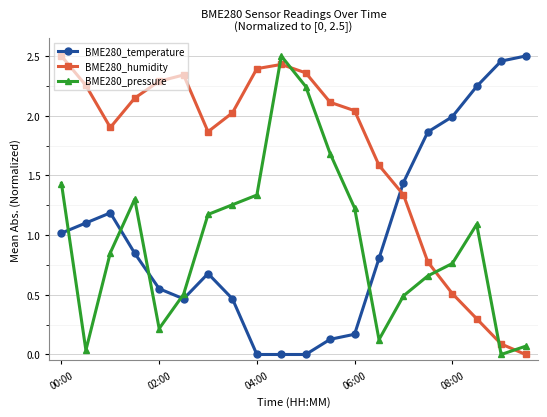

What are all the series names shown in the legend?

BME280_temperature, BME280_humidity, BME280_pressure